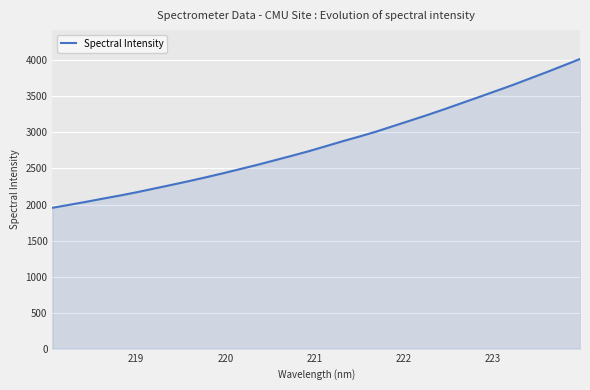

What is the smallest value displayed?

1954.8